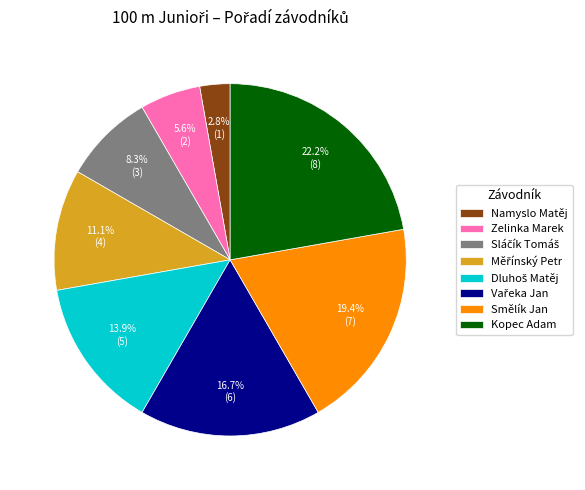

Does any single category account for the majority?

No